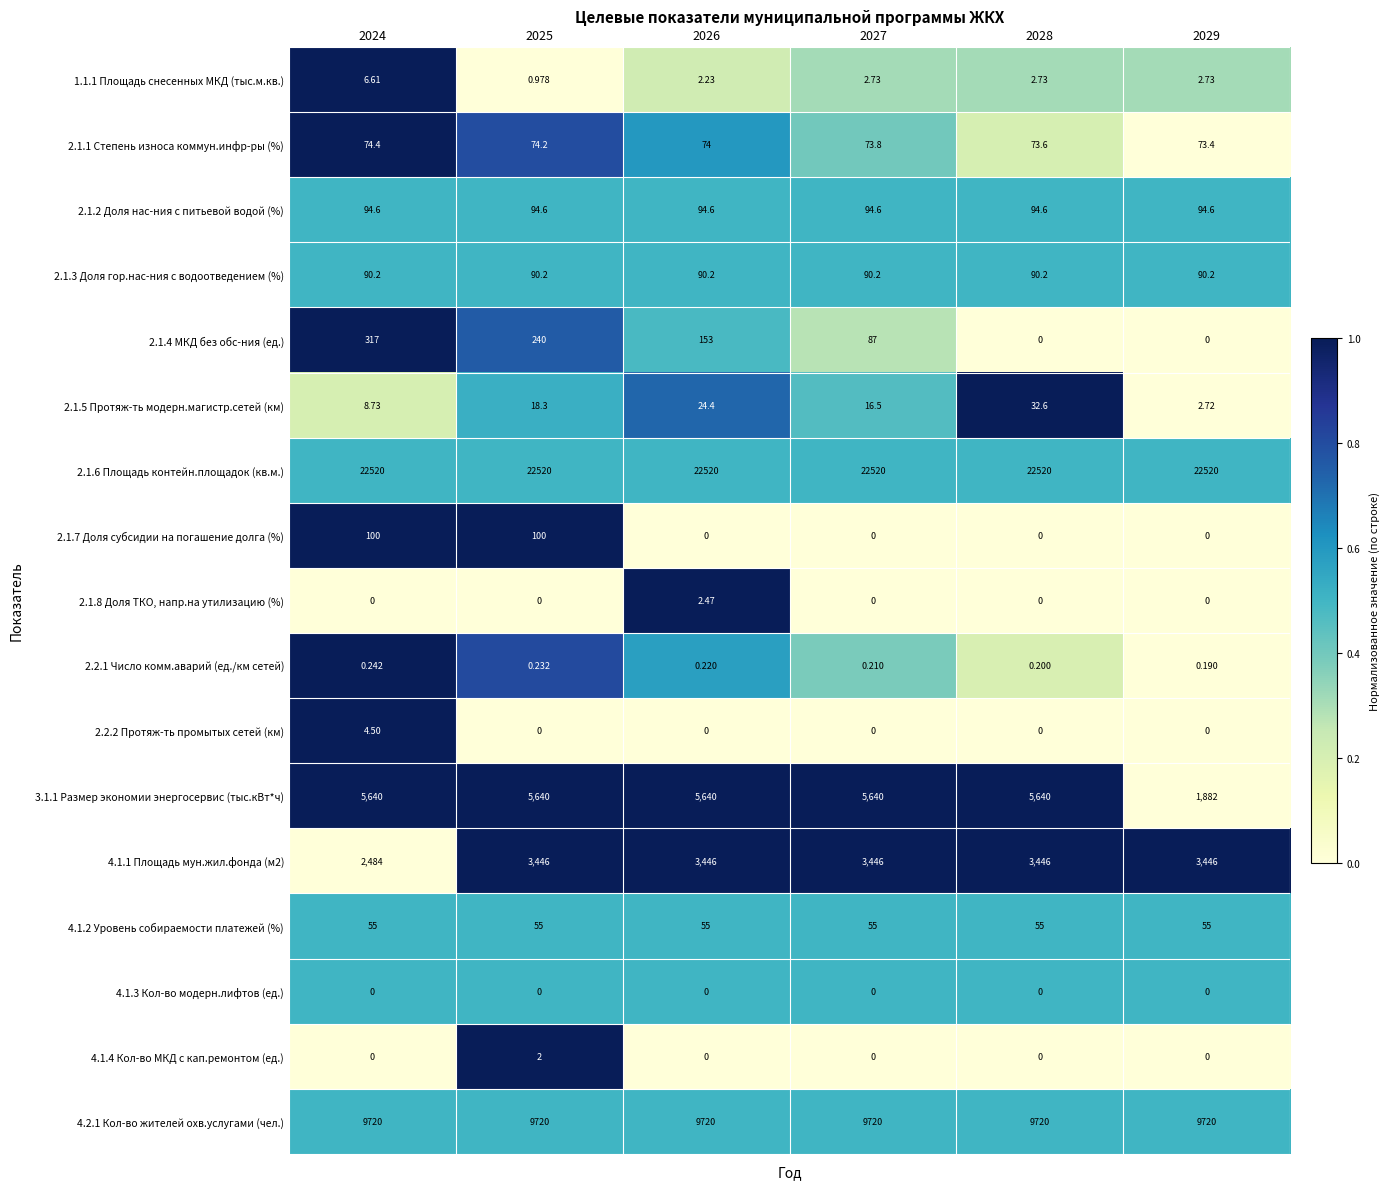

How many series are shown in this chart?

17